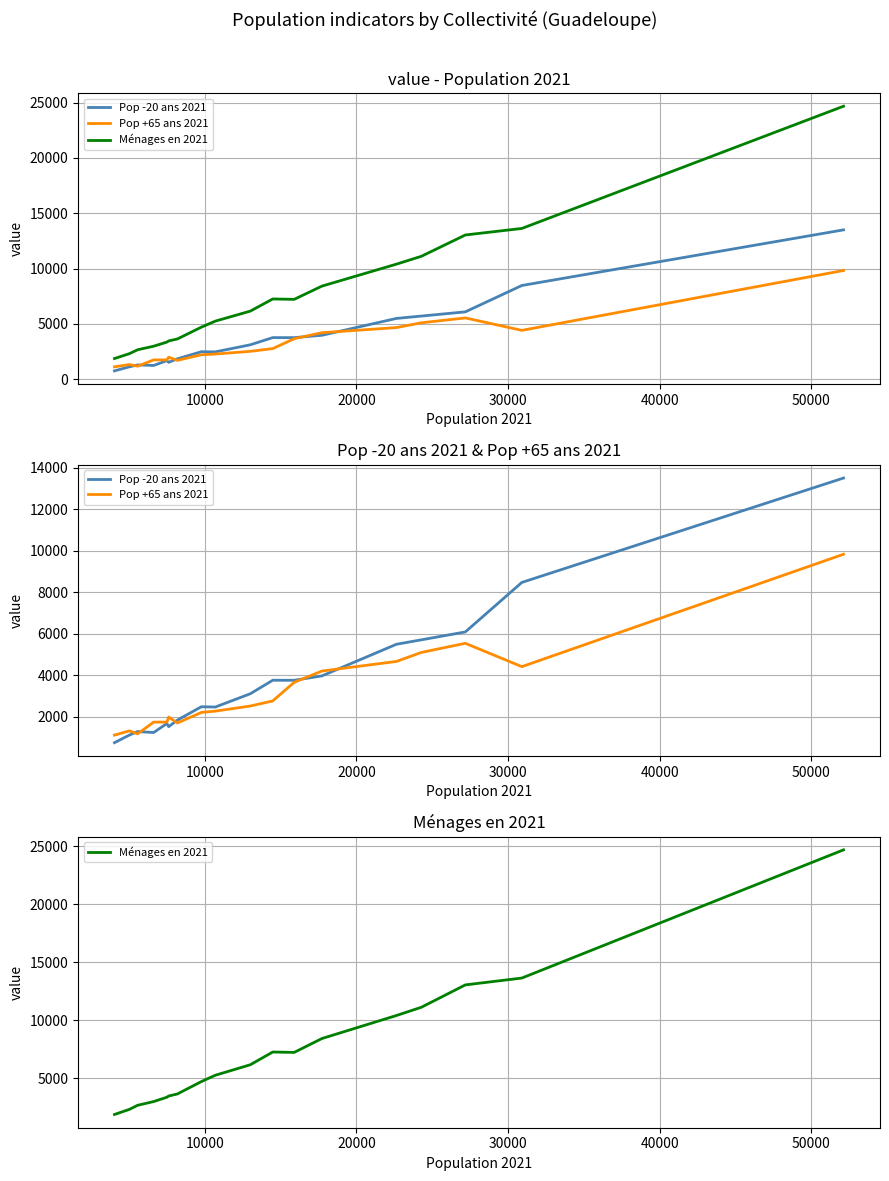

True or false: Pop -20 ans 2021 and Ménages en 2021 cross at least once.

False